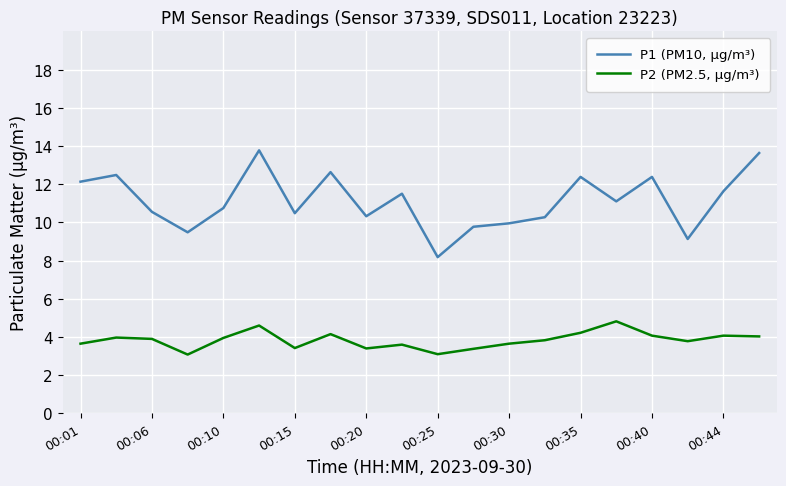

What is the average value of the P1 (PM10, µg/m³) series?

11.1